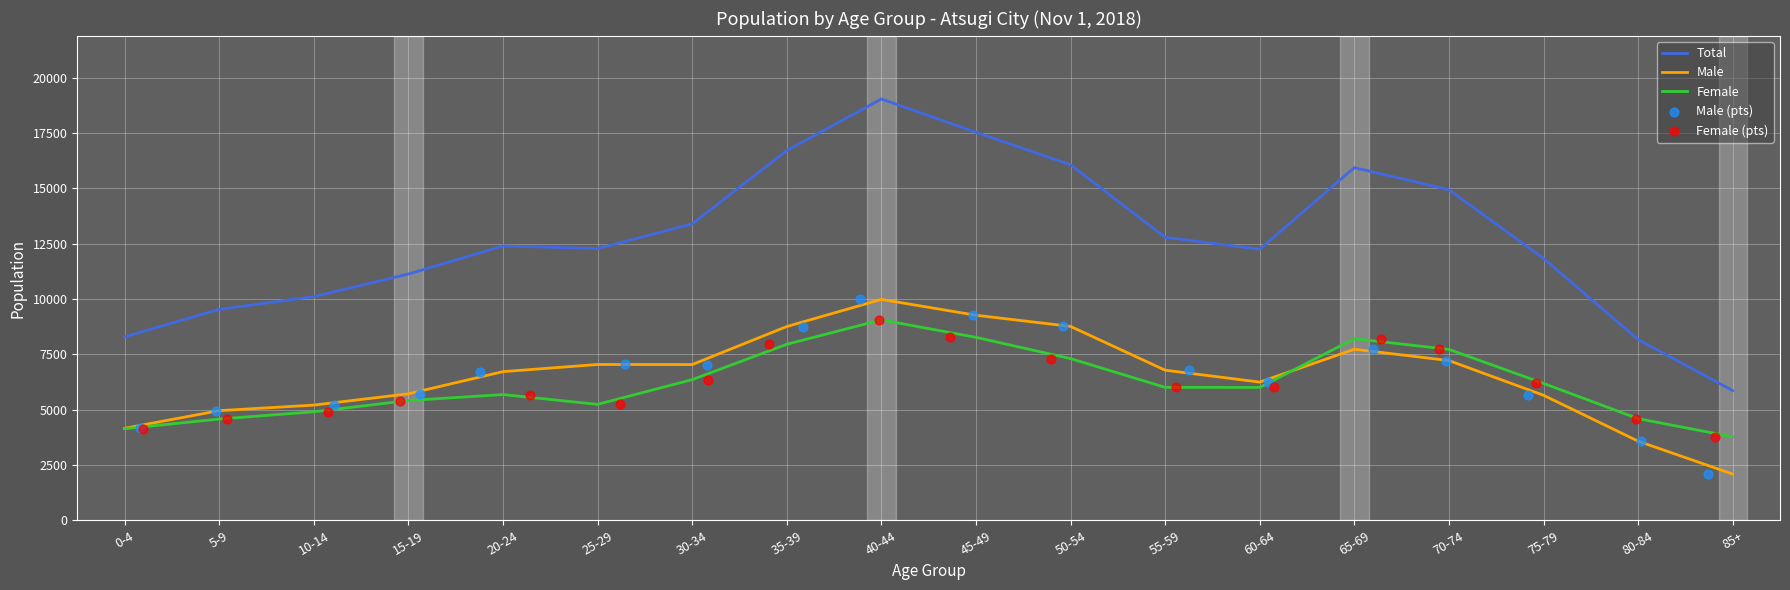

Which series has the largest Y range (max minus min)?

Total